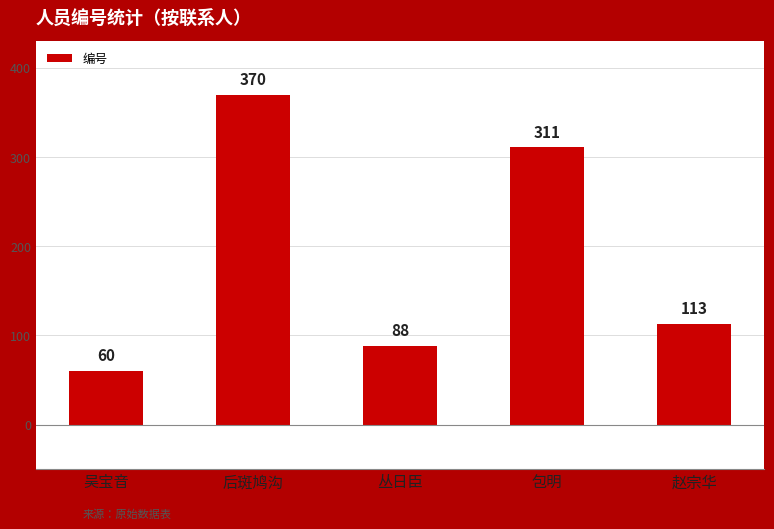

Reading left to right, extract all data points from this chart.

吴宝音=60	后斑鸠沟=370	丛日臣=88	包明=311	赵宗华=113